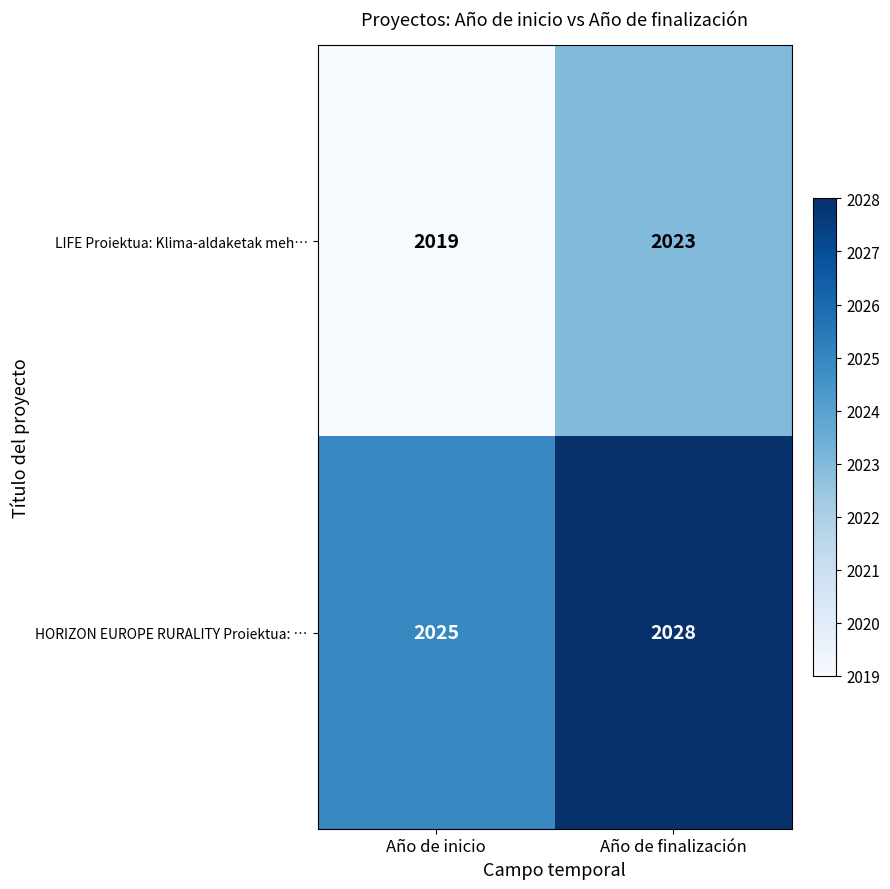

Which series changed the most between Año de inicio and Año de finalización?

LIFE Proiektua: Klima-aldaketak meh…